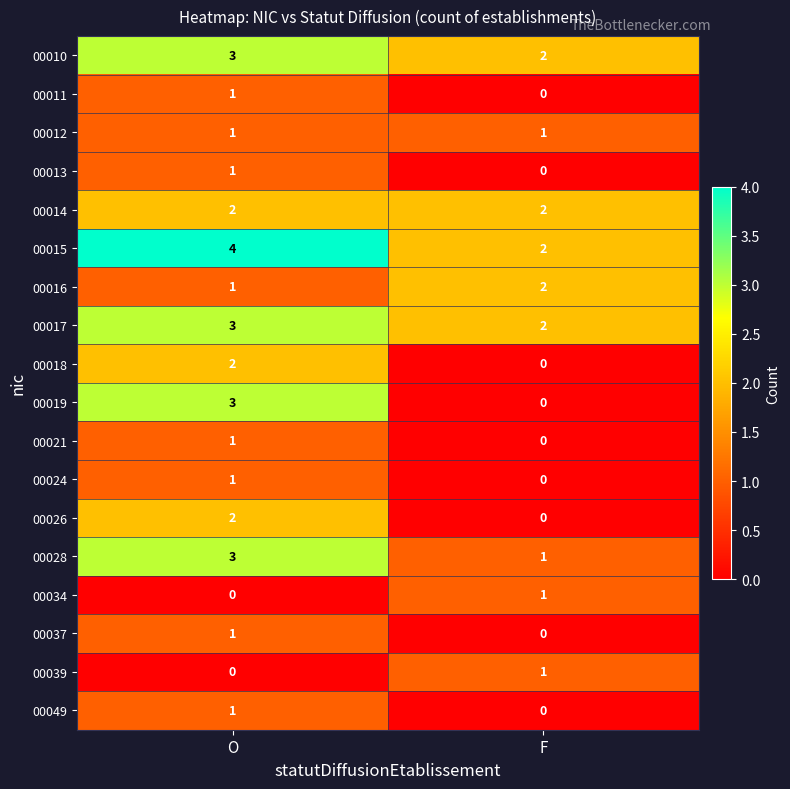

Is it true that 00037 equals 1 at O?

True